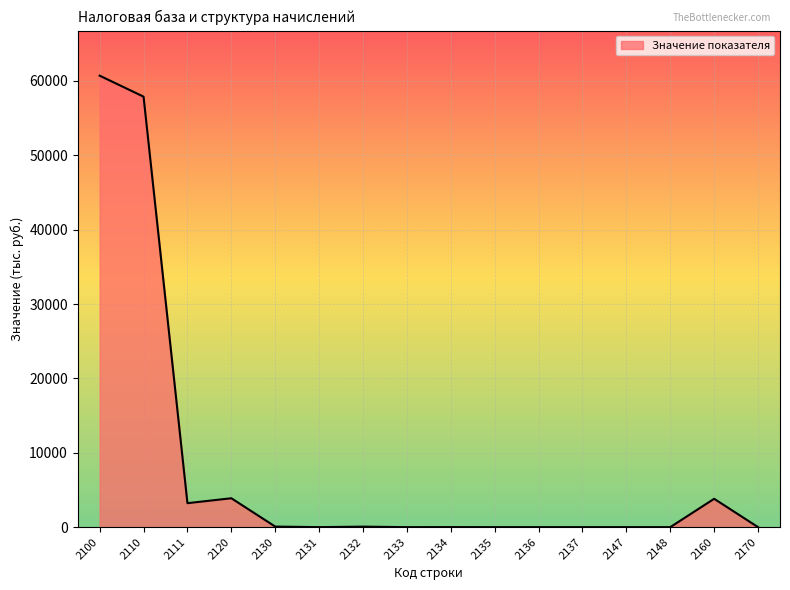

What is the difference between the maximum and minimum values?

60714